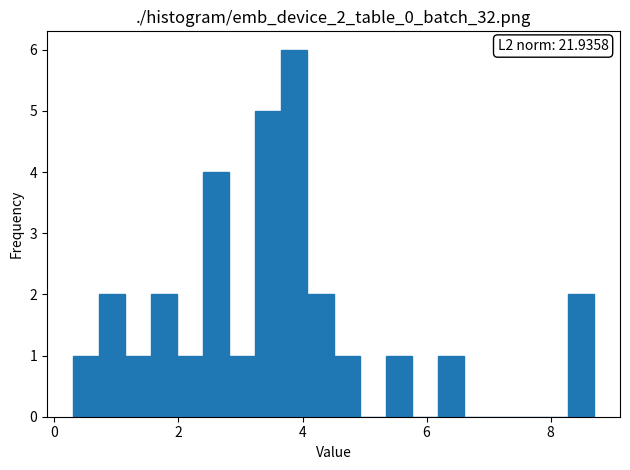

Read against the x-axis, roughly where is the centre of the tallest bar?

3.8